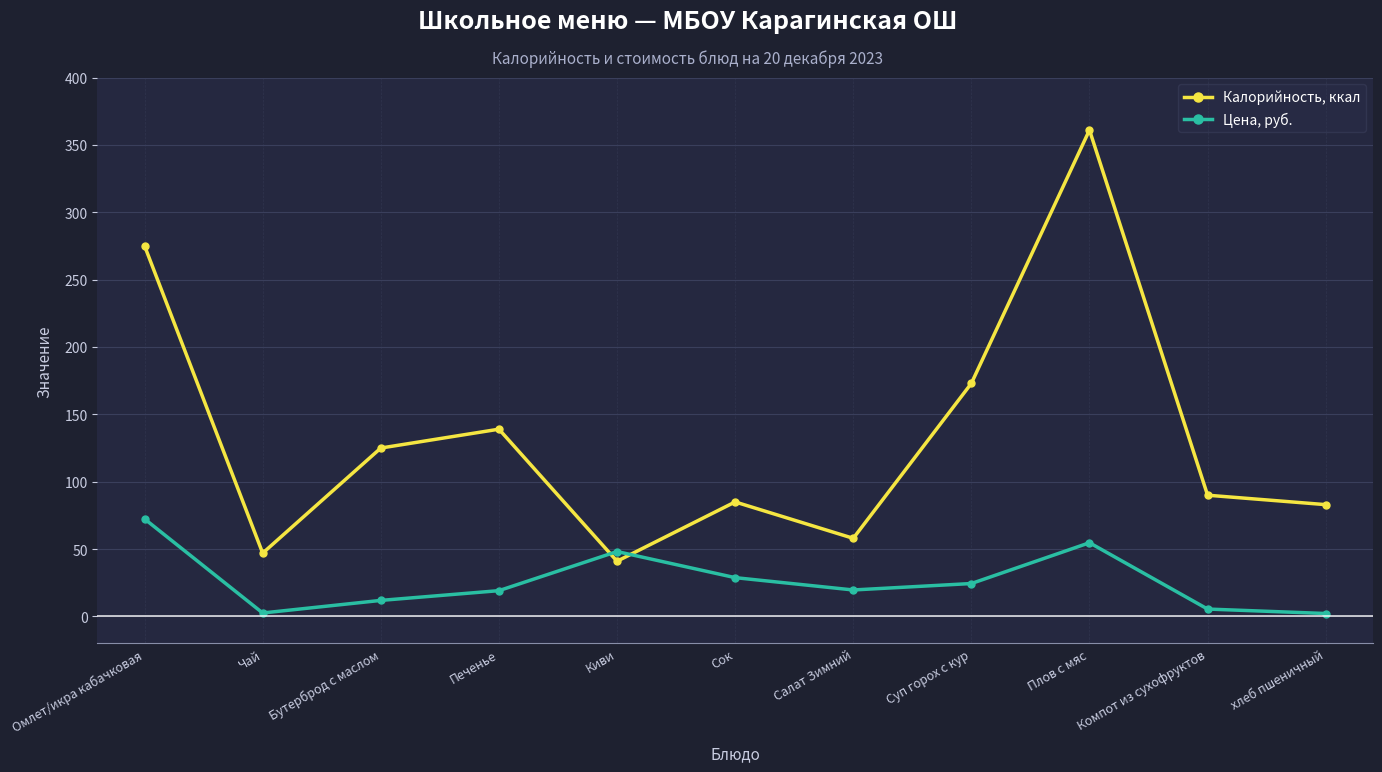

True or false: Цена, руб. has more than 1 points higher than both neighbors.

True